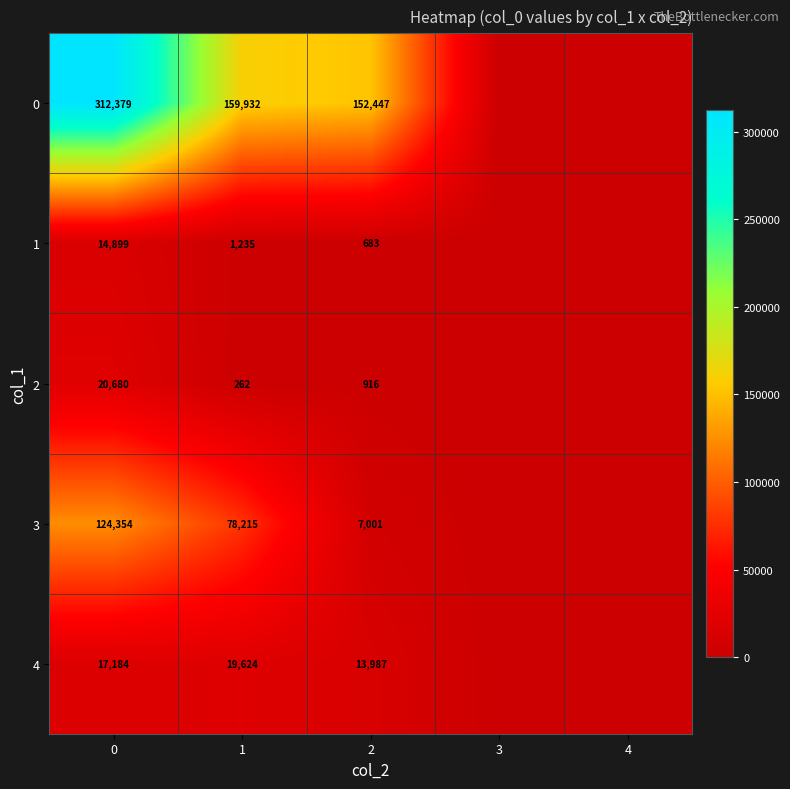

Rank the series at 1 from lowest to highest value.

2, 1, 4, 3, 0